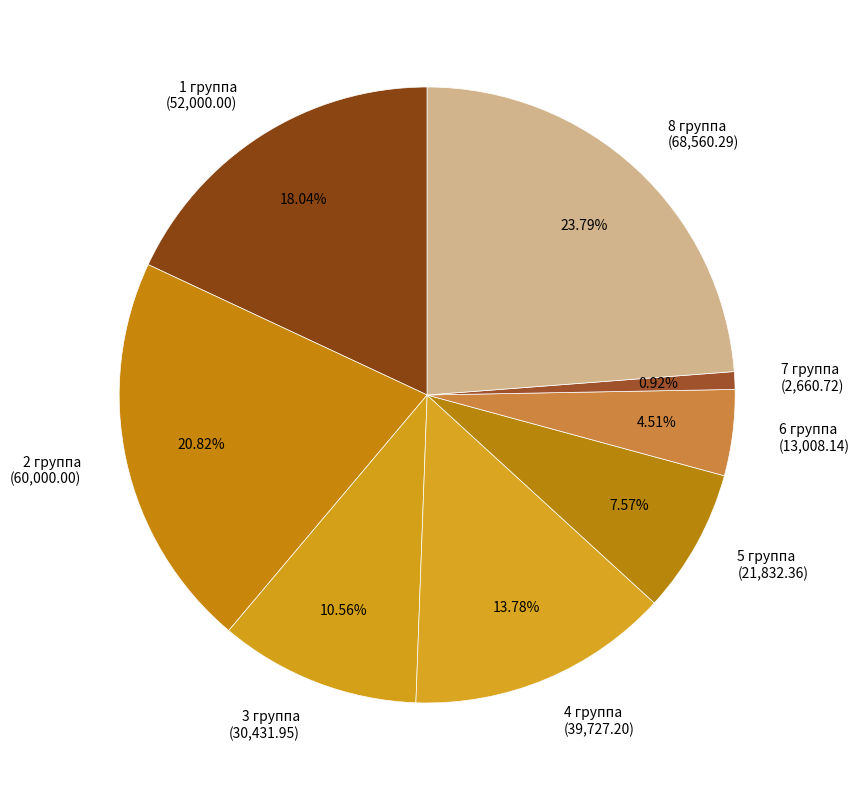

Which slice is the largest?

8 группа